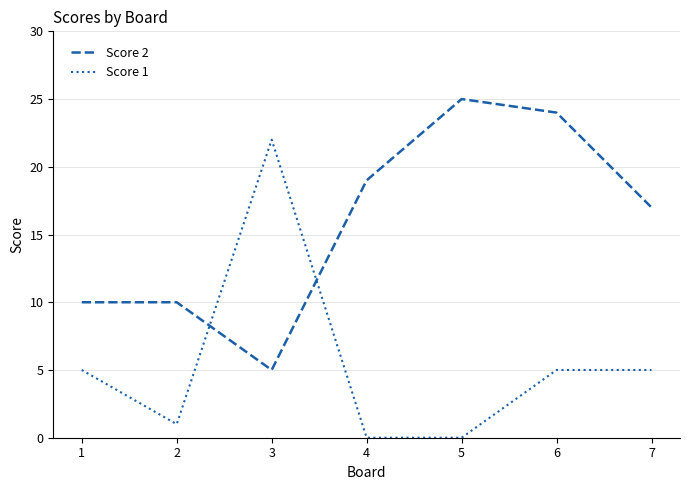

What is the difference between the highest and lowest values at 6?

19